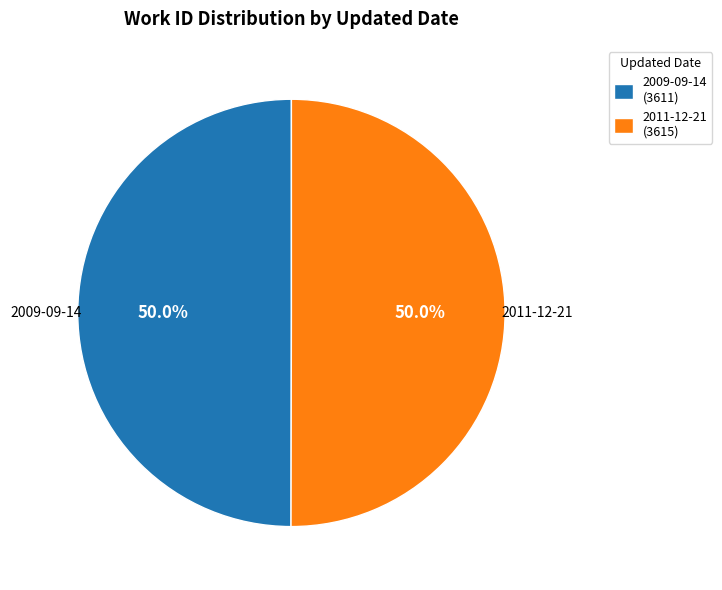

How many segments does this pie chart have?

2